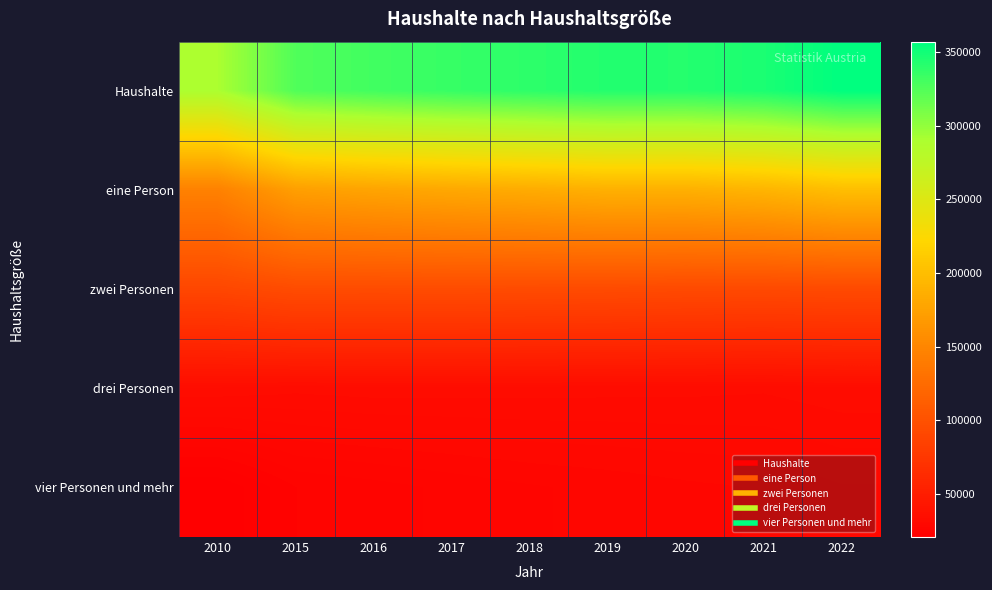

Between 2018 and 2020, which series saw the biggest shift?

eine Person